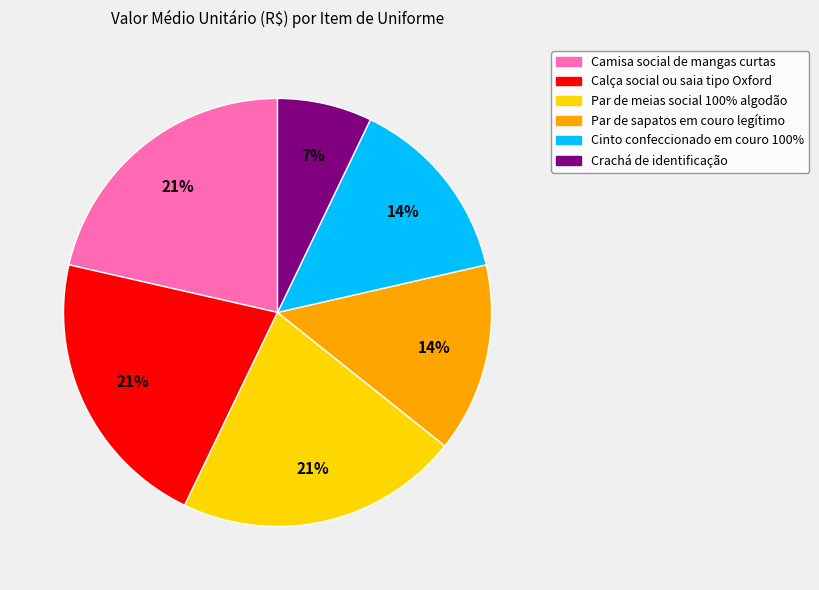

What is the ratio of the value at Par de meias social 100% algodão to the value at Cinto confeccionado em couro 100%?

1.5